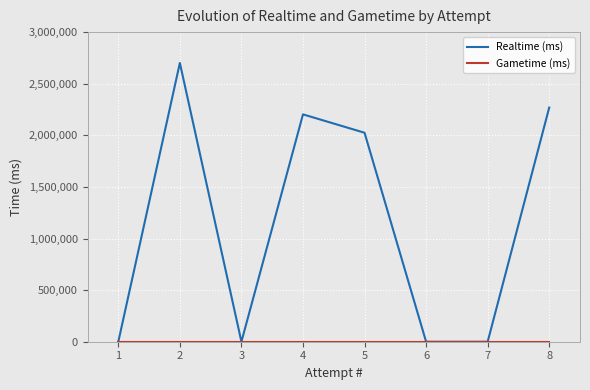

Which series has the widest spread of values?

Realtime (ms)